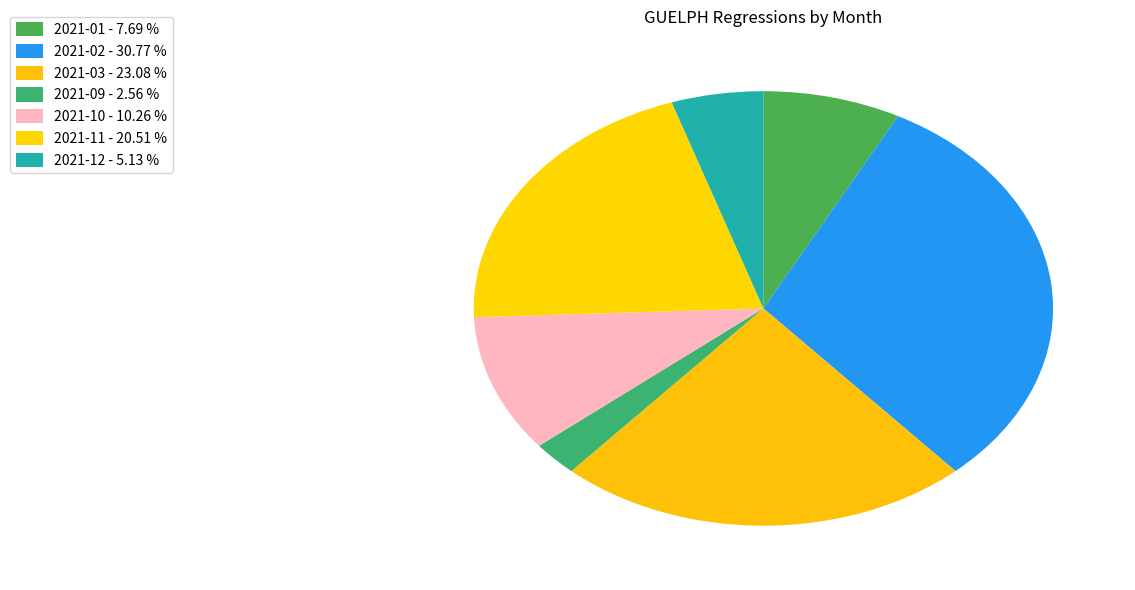

Count the number of slices in the pie.

7